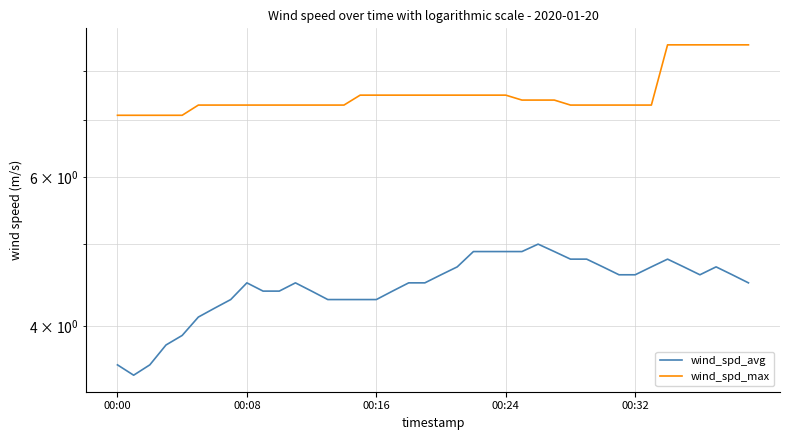

Is the value of wind_spd_avg at 32 greater than the value of wind_spd_max at 13?

No